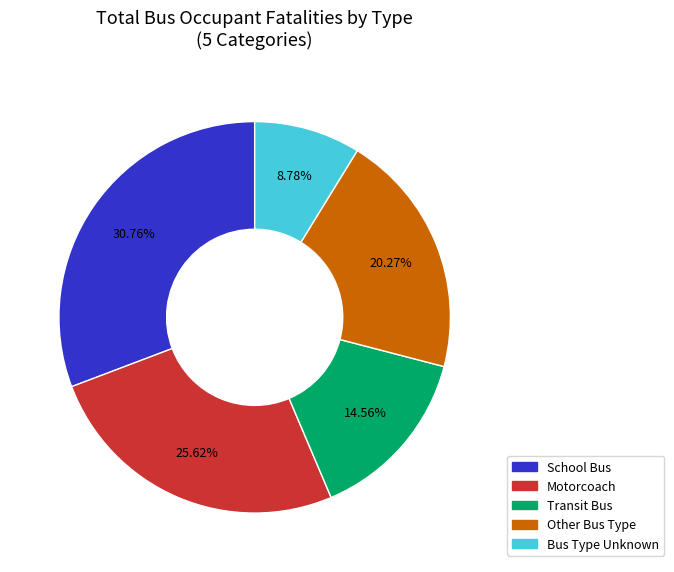

Is there any slice that represents more than half of the pie?

No